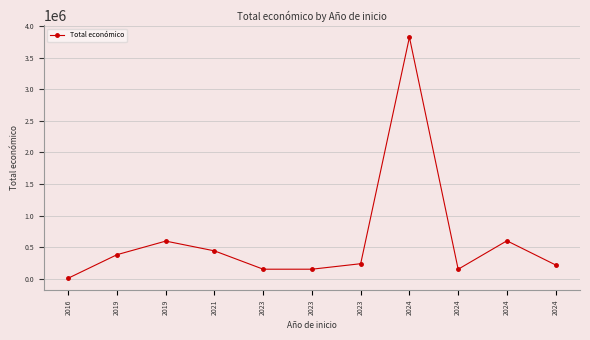

Rank the categories by value from lowest to highest.

2016, 2024, 2023, 2023, 2024, 2023, 2019, 2021, 2019, 2024, 2024